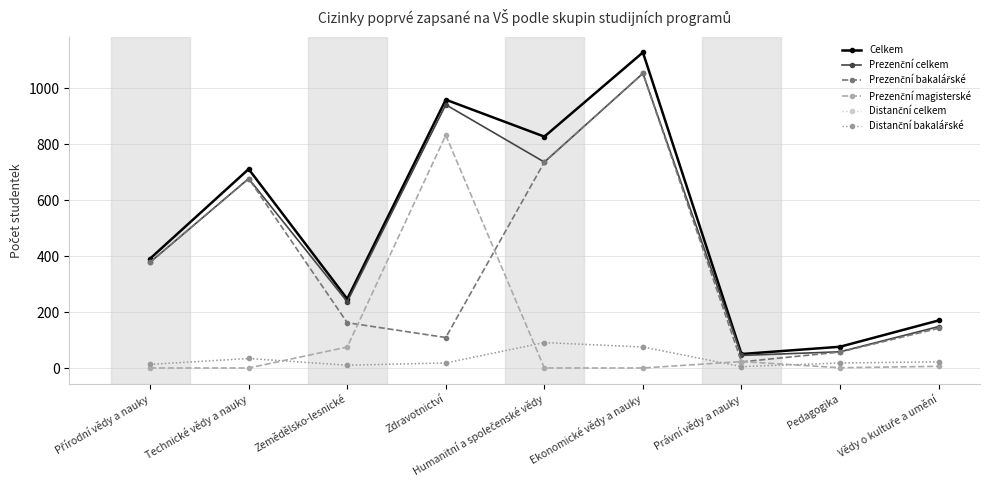

Which category has the highest value across all series?

Ekonomické vědy a nauky